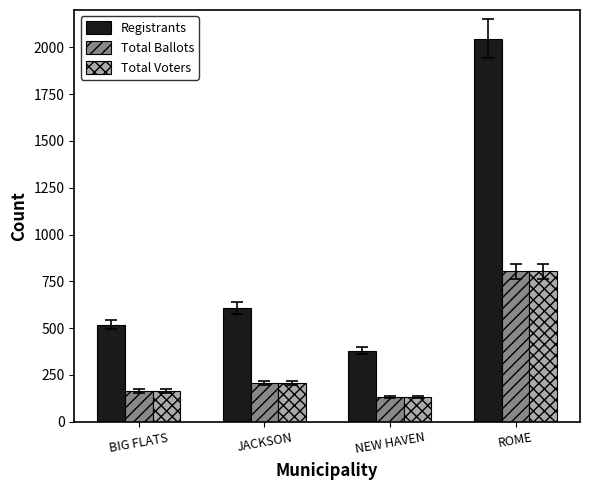

At which label does Total Voters reach its peak?

ROME